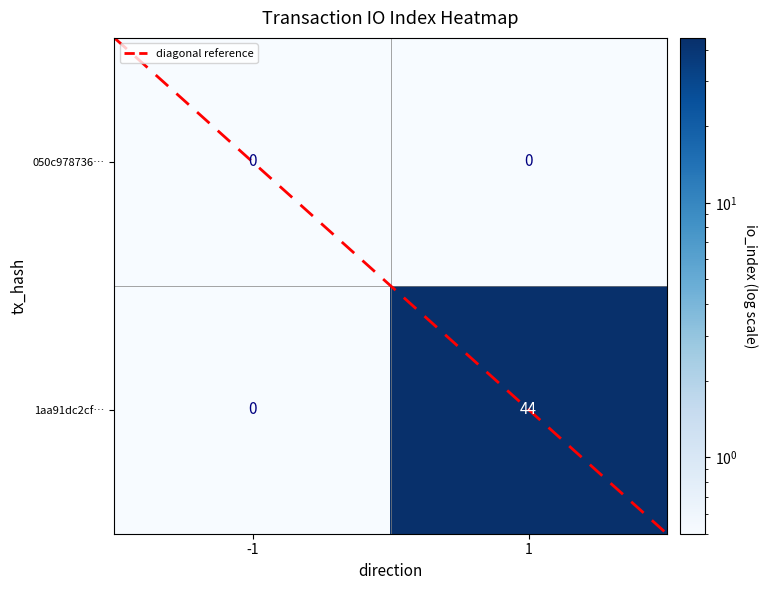

What is the difference between the 1aa91dc2cf… values at -1 and 1?

44.0